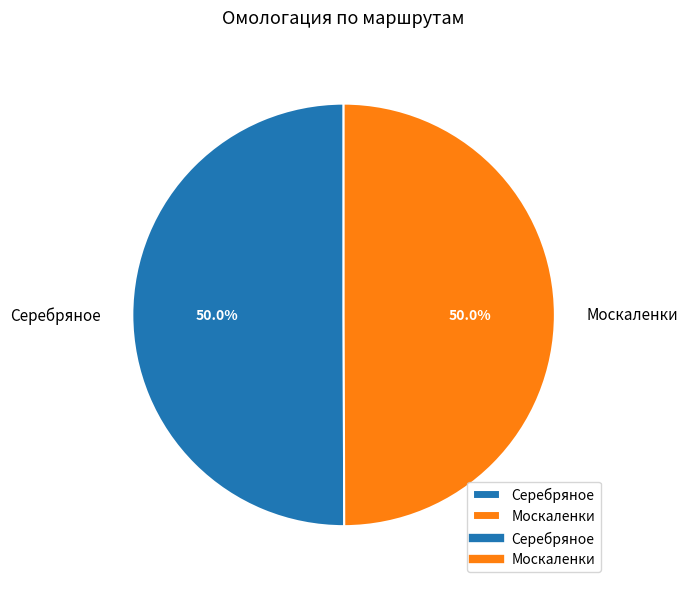

What percentage is the Серебряное slice, to the nearest percent?

50%